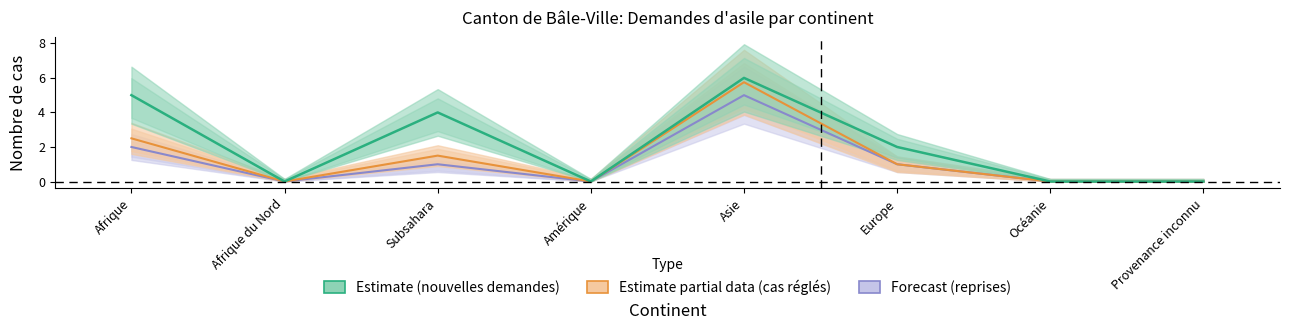

The value of Total des cas réglés at Europe is 0.5. True or false?

False